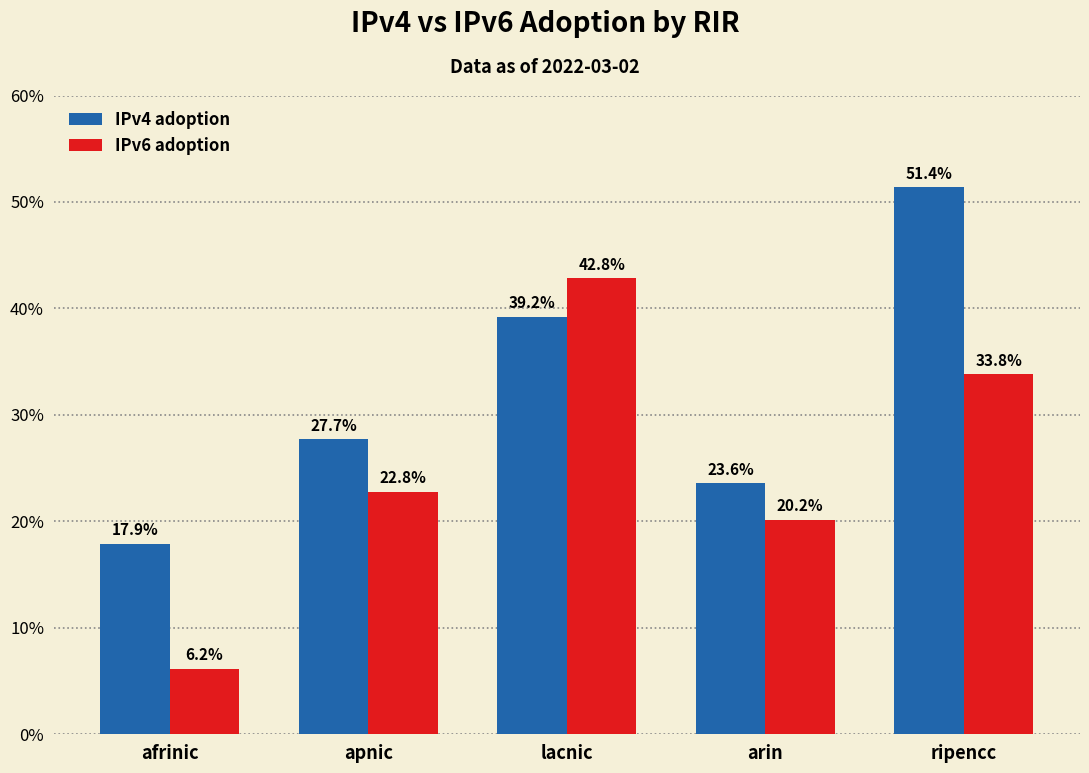

What are all the series names shown in the legend?

IPv4 adoption, IPv6 adoption